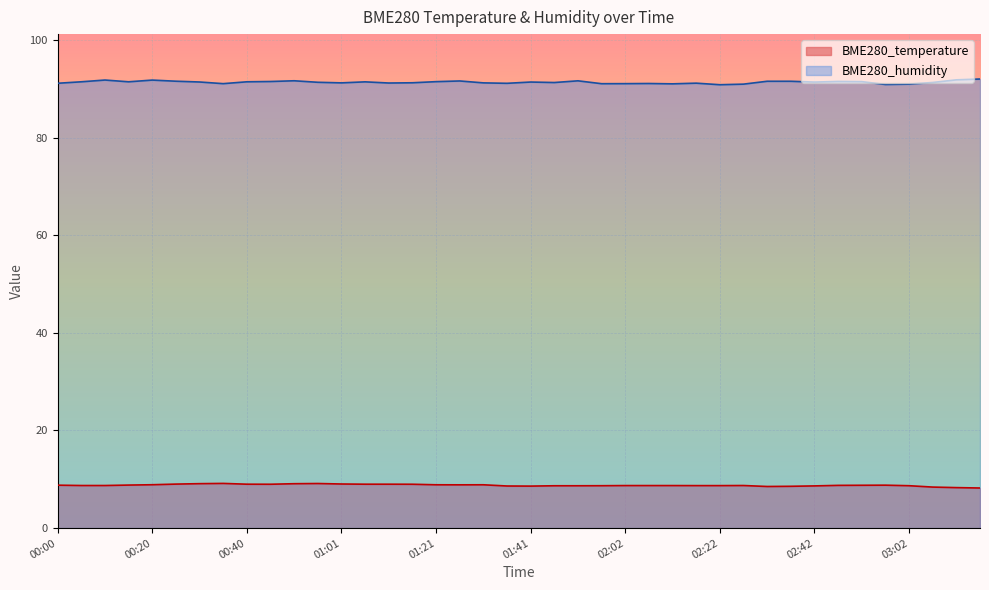

What position from the right is 00:40?

32